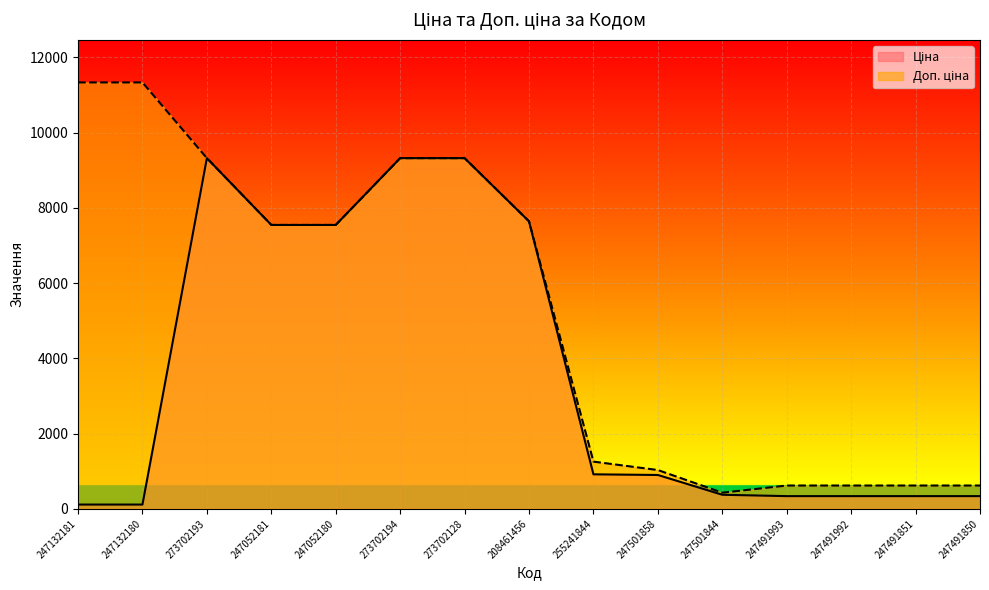

Which series has the largest range (max minus min)?

Доп. ціна